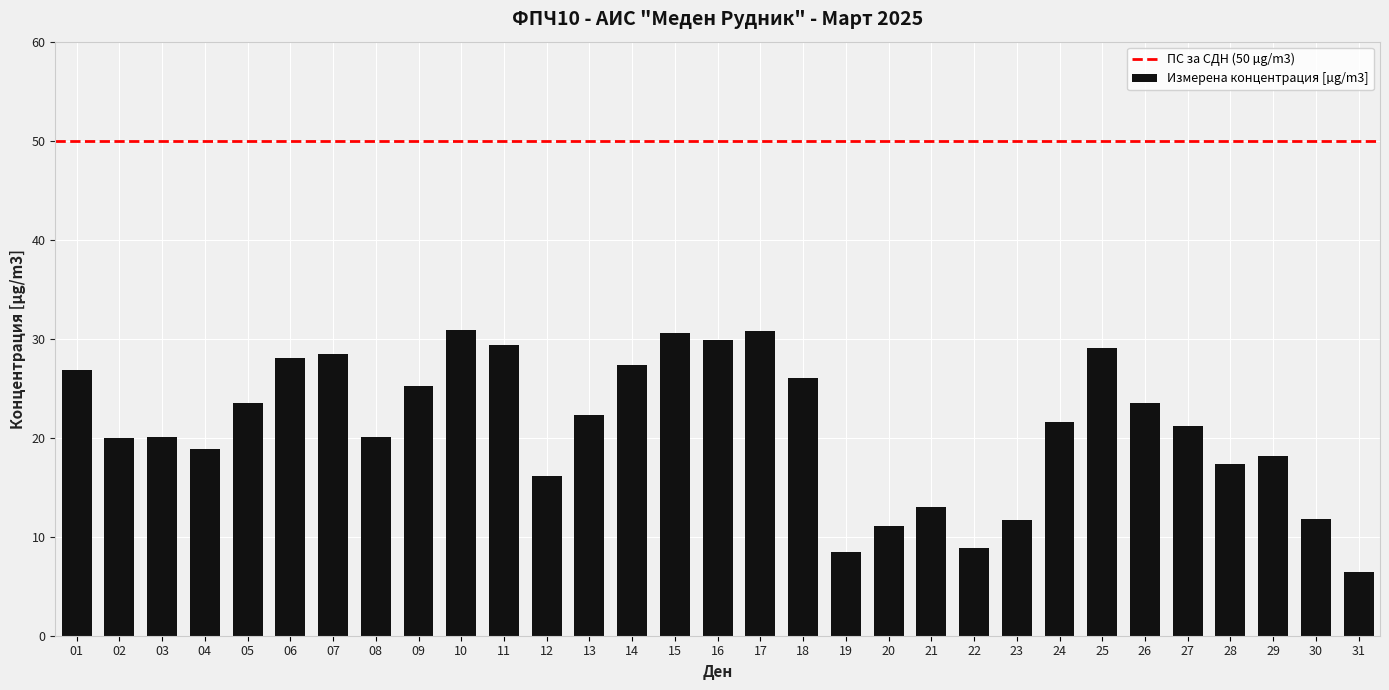

What is the average value?

21.2